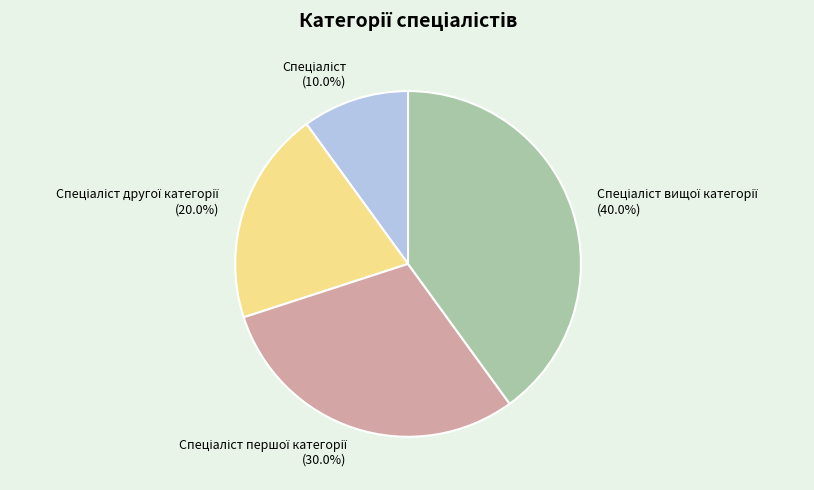

Is there a majority slice in this chart?

No